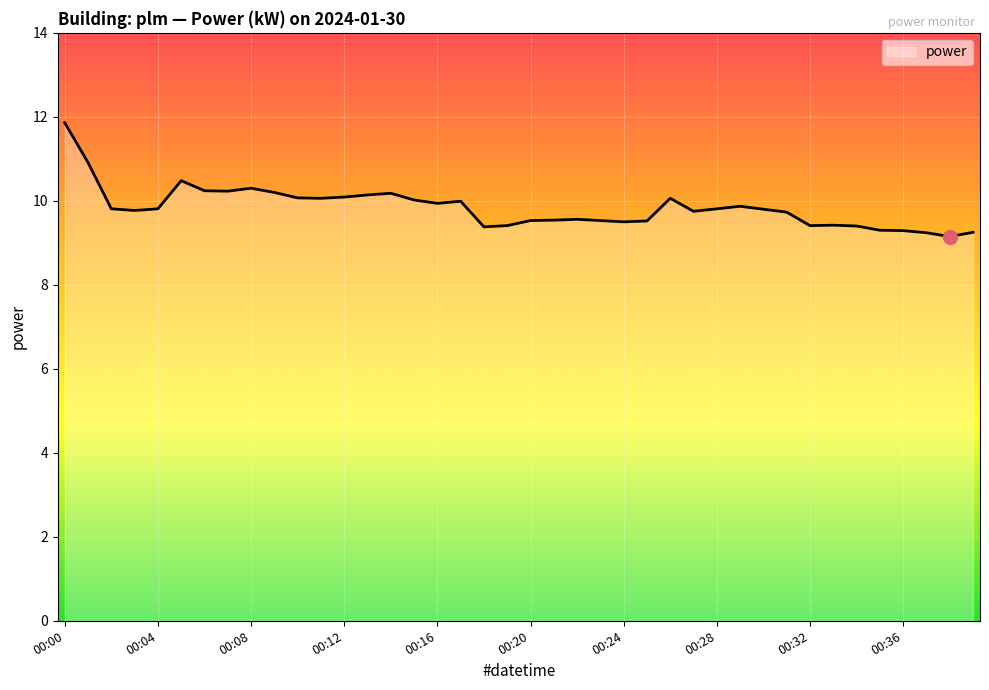

What is the average value?

9.8